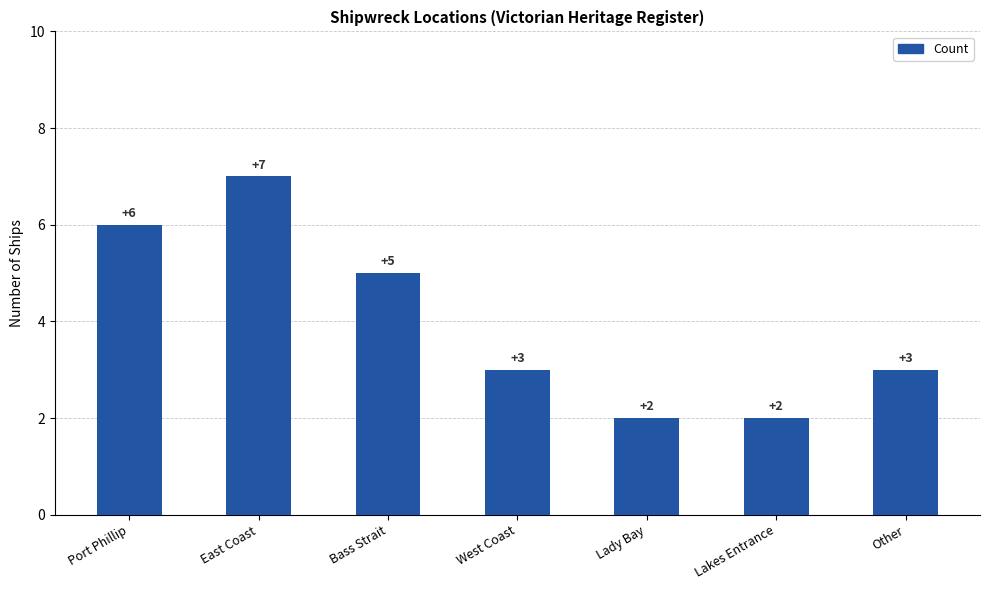

Are the bars grouped side by side (vs. stacked)?

No